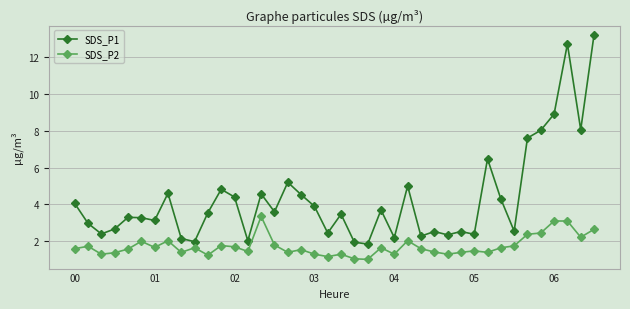

Which series has the largest range (max minus min)?

SDS_P1